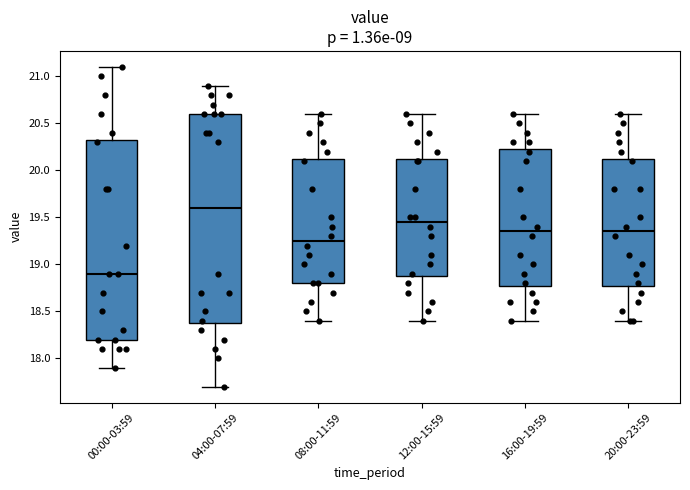

Where does the median line of the box for 04:00-07:59 sit on the y-axis? The values are not printed on the chart, so give them approximately, as read against the axis.

19.60